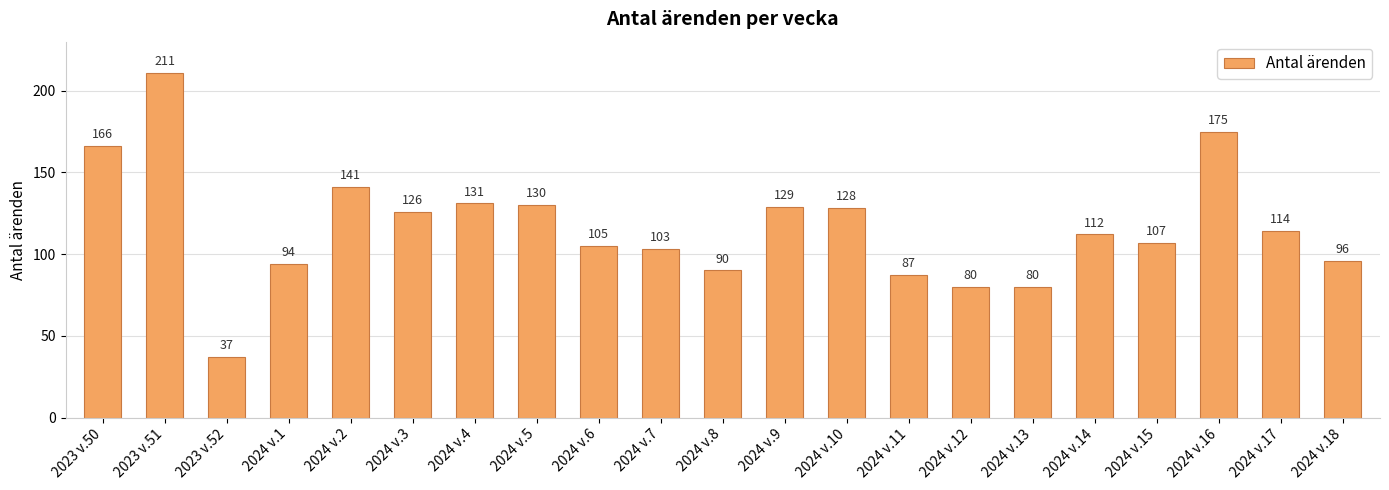

Where does the data first go above 112?

2023 v.50